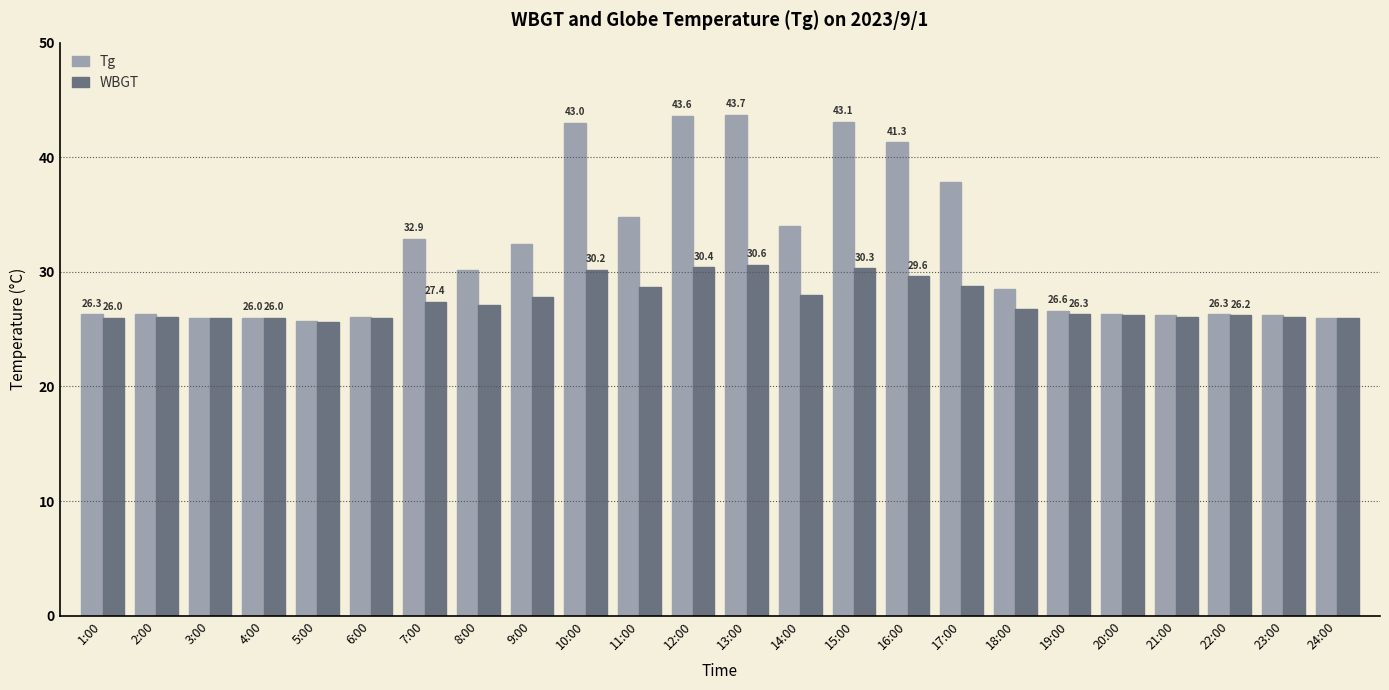

How many groups of bars are there?

24